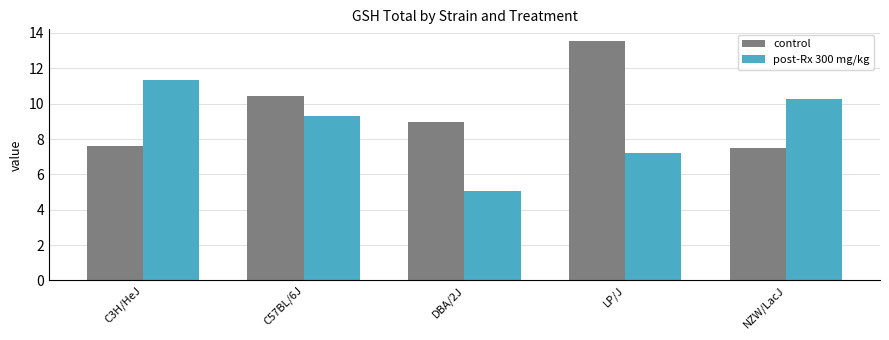

Between C3H/HeJ and NZW/LacJ, which series saw the biggest shift?

post-Rx 300 mg/kg